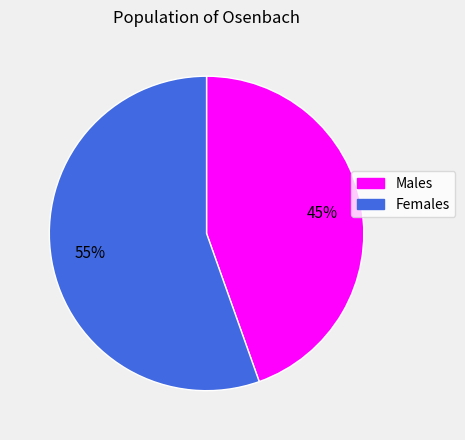

Do Males and Females together represent more than half of the pie?

Yes